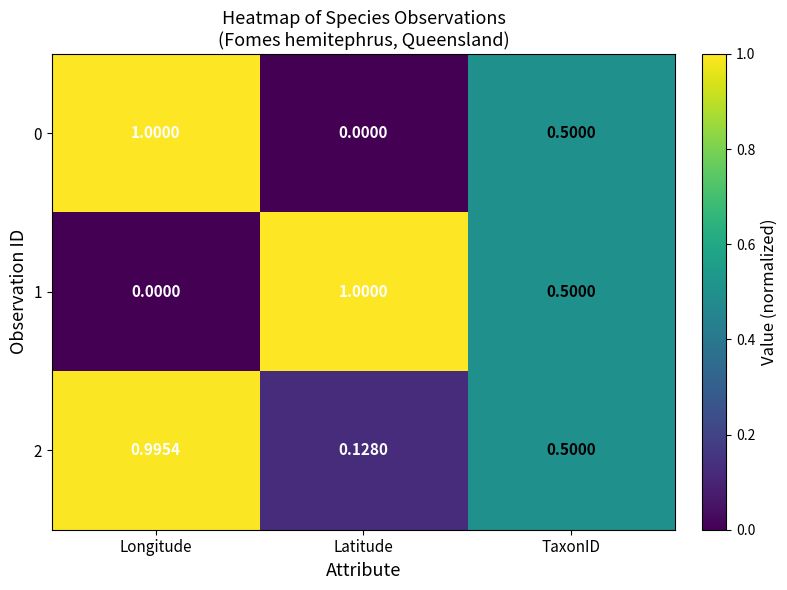

At which category is the sum across all series the highest?

Longitude